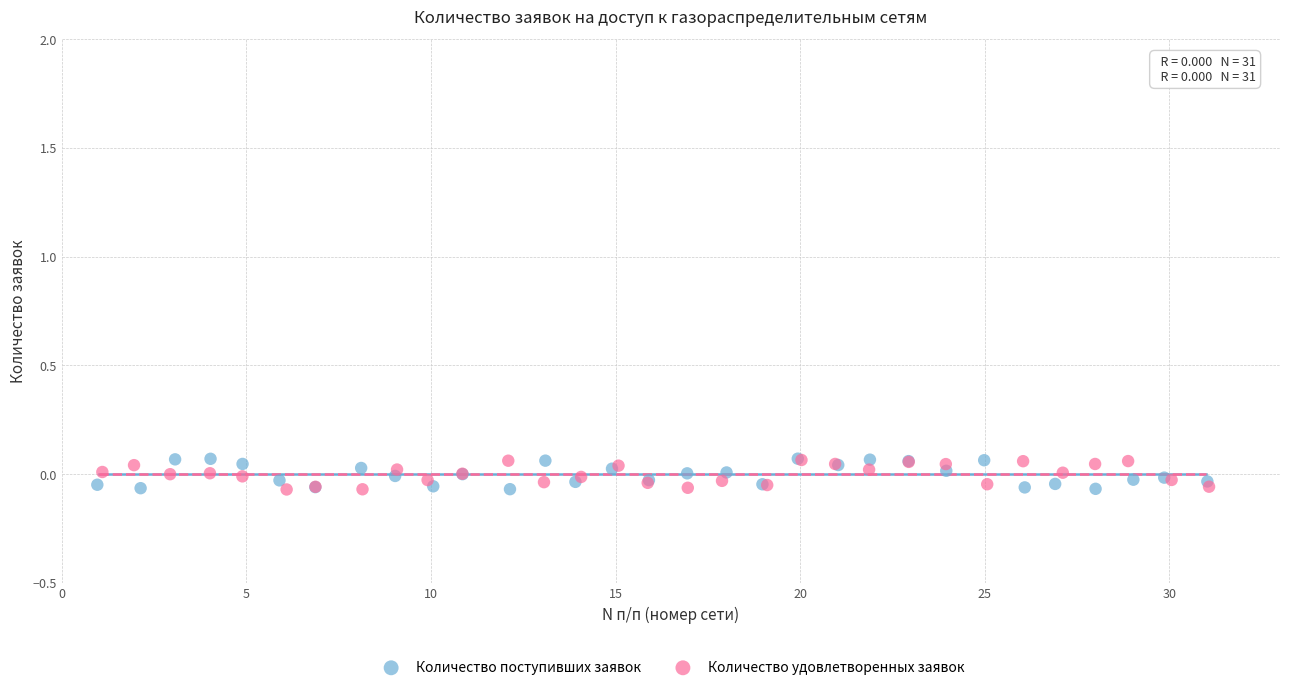

What are all the series names shown in the legend?

Количество поступивших заявок, Количество удовлетворенных заявок